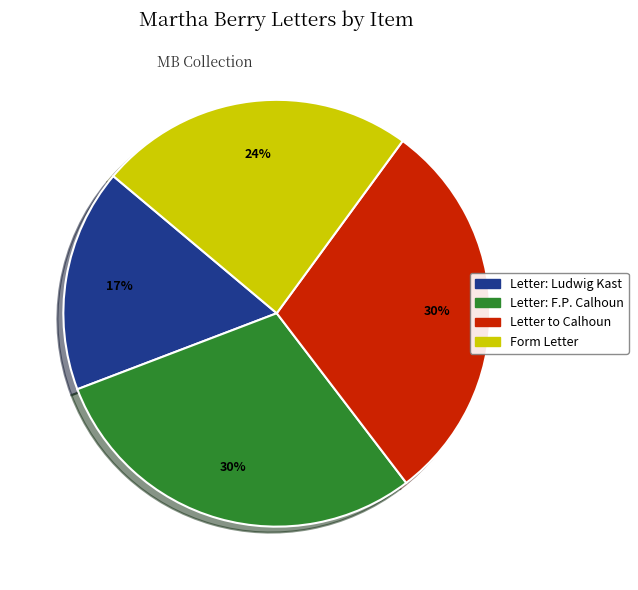

How many segments does this pie chart have?

4